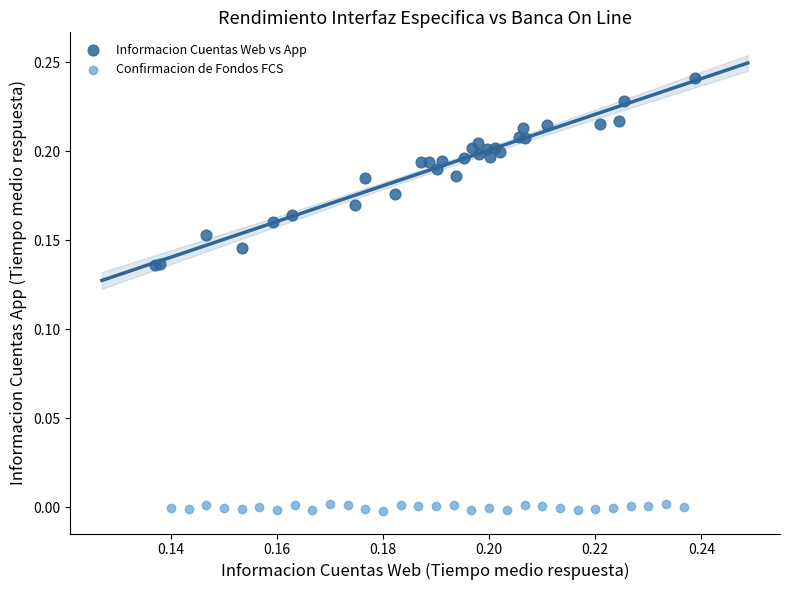

Which series reaches the maximum Y coordinate?

Informacion Cuentas Web vs App